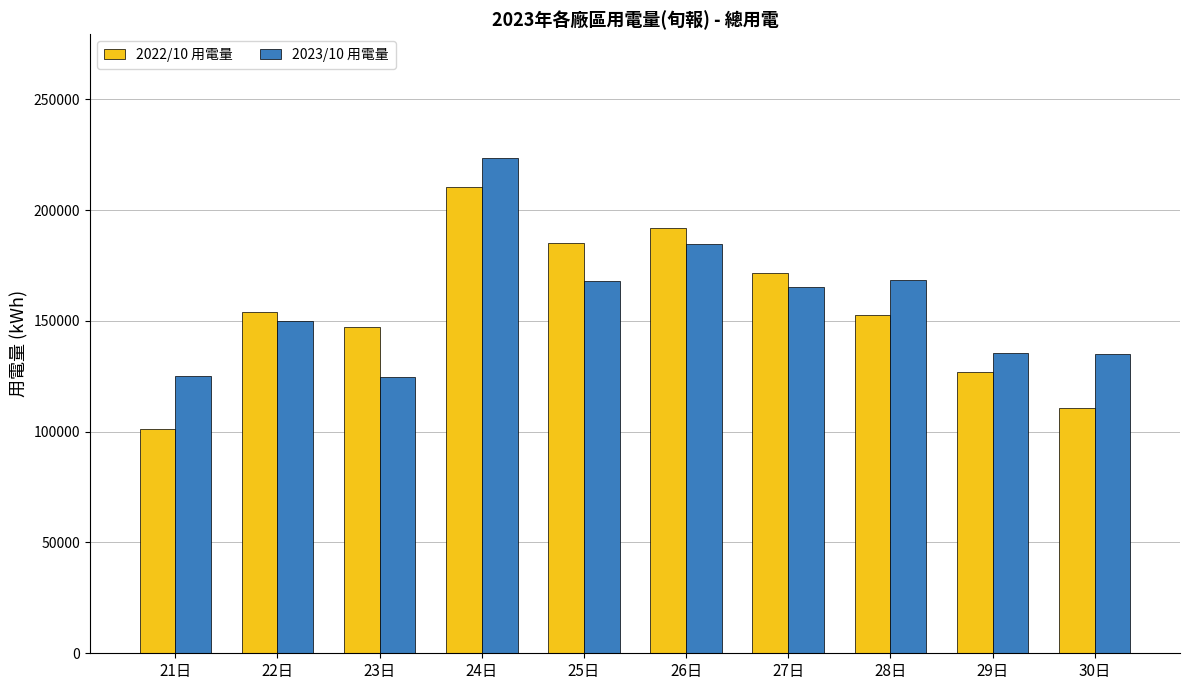

How many bars are there in each group?

2